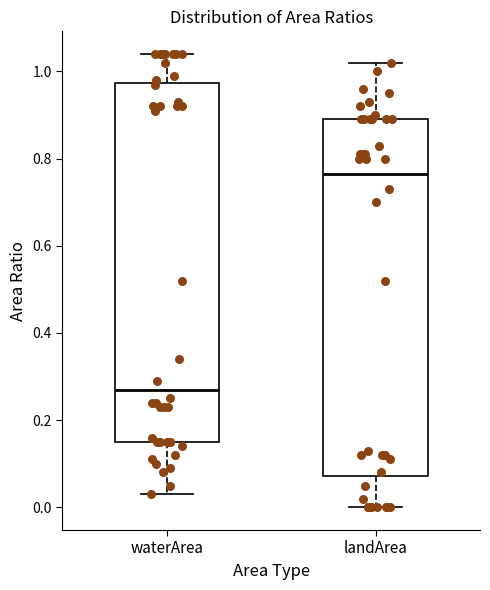

Reading left to right, read every box against the y-axis: the position of its median line, the range the box covers, and the ends of its whiskers. The values are not printed on the chart, so give them approximately, as read against the axis.

waterArea: median 0.28, box 0.16 to 0.98, whiskers 0.04 to 1.04
landArea: median 0.76, box 0.08 to 0.90, whiskers 0.00 to 1.02